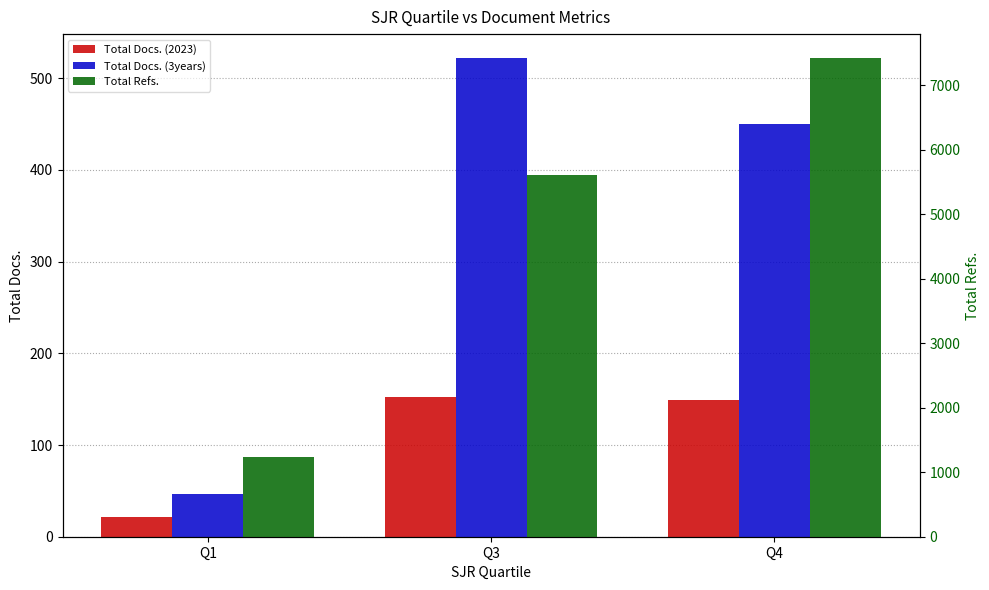

Rank the series by their maximum value, from lowest to highest.

Total Docs. (2023), Total Docs. (3years), Total Refs.